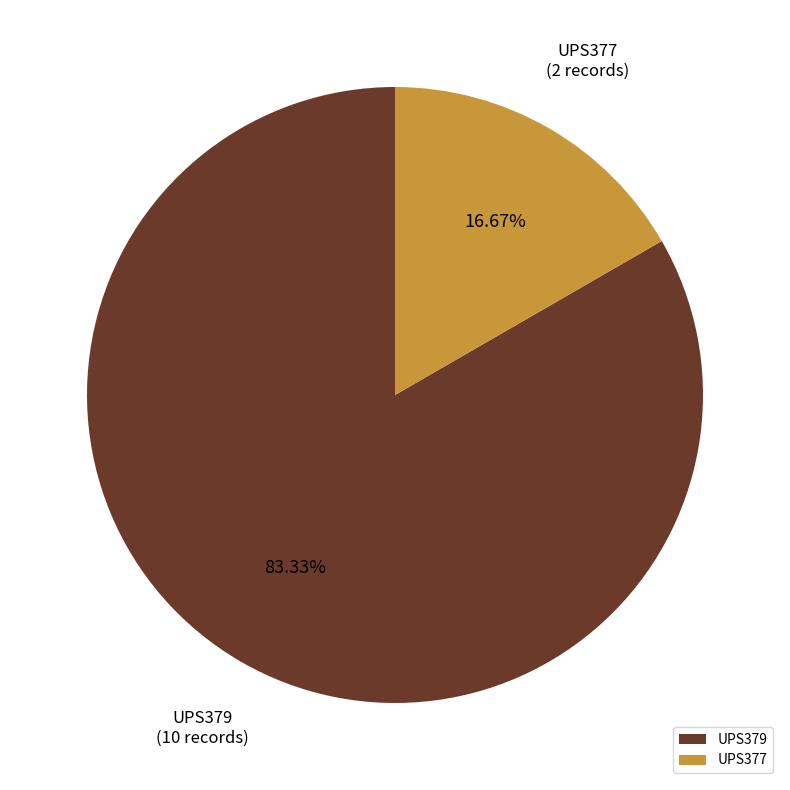

How many slices are in this pie chart?

2